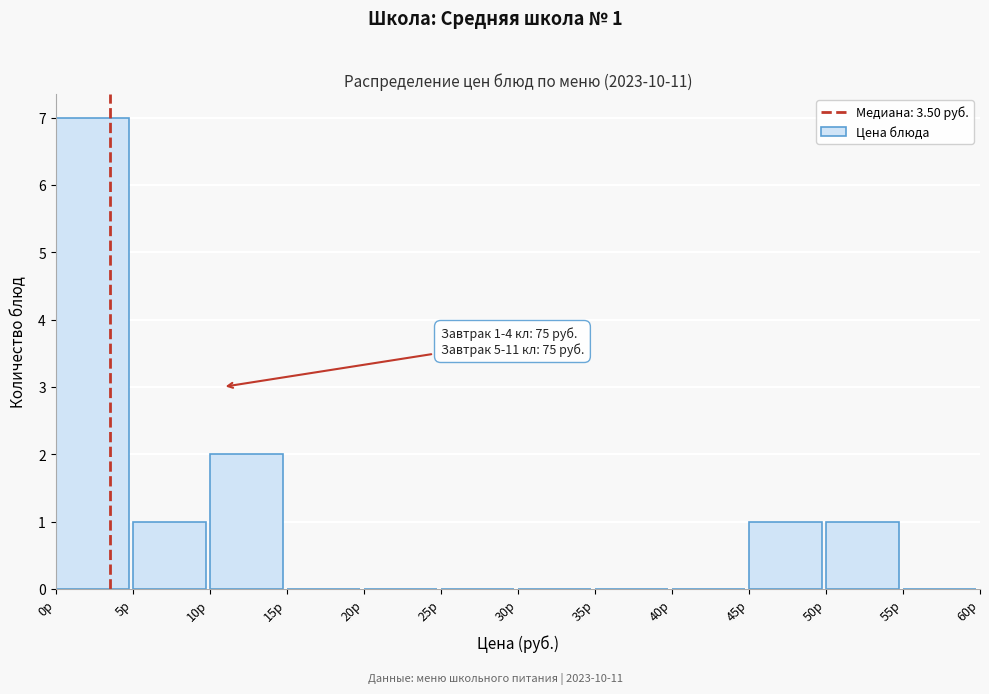

Over which range of the x-axis is the bar tallest?

0 to 5